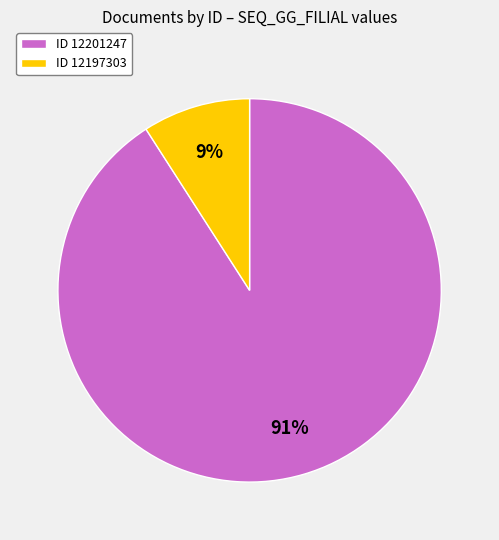

Which slice represents more than half of the pie?

ID 12201247